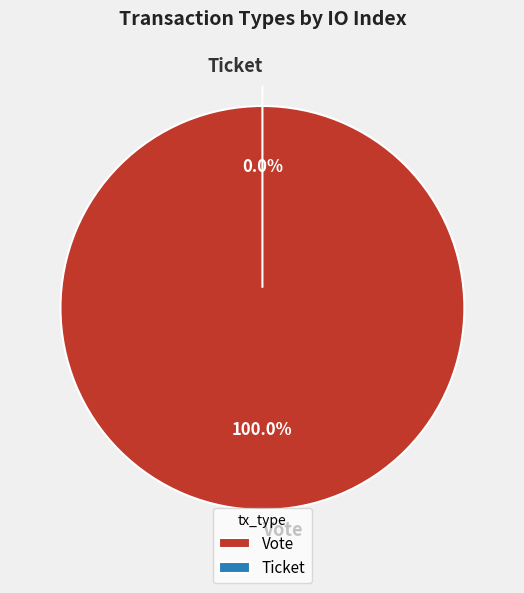

Which slice is the largest?

Vote